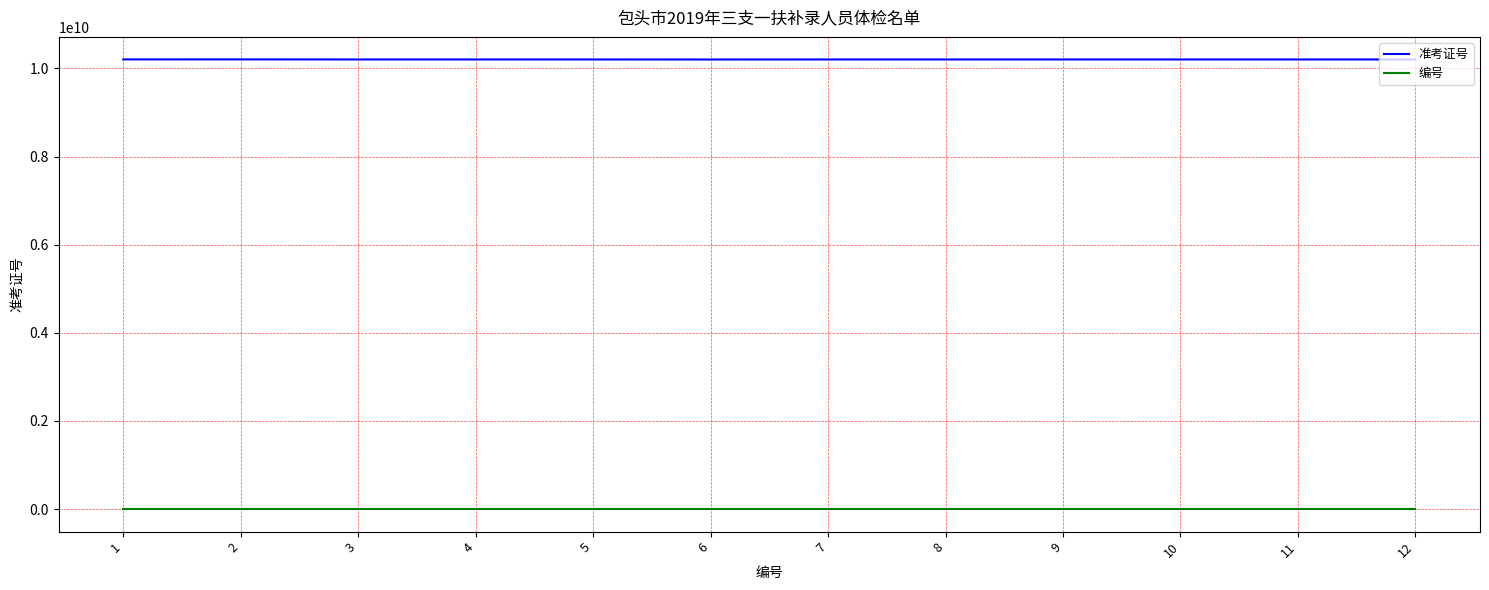

The value of 准考证号 at 9 is 16585026769. True or false?

False